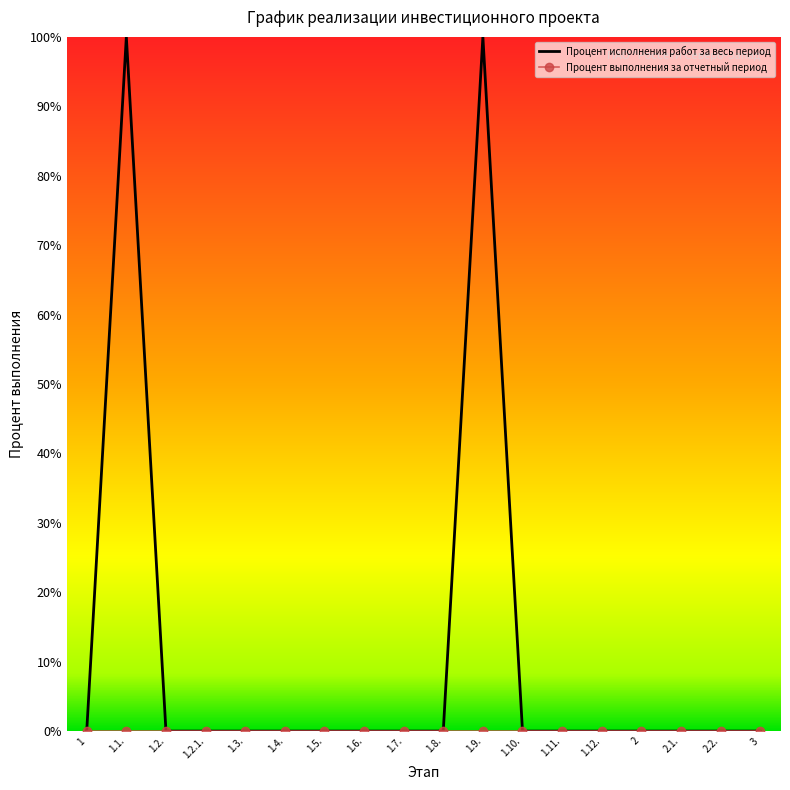

What is the greatest value displayed?

100